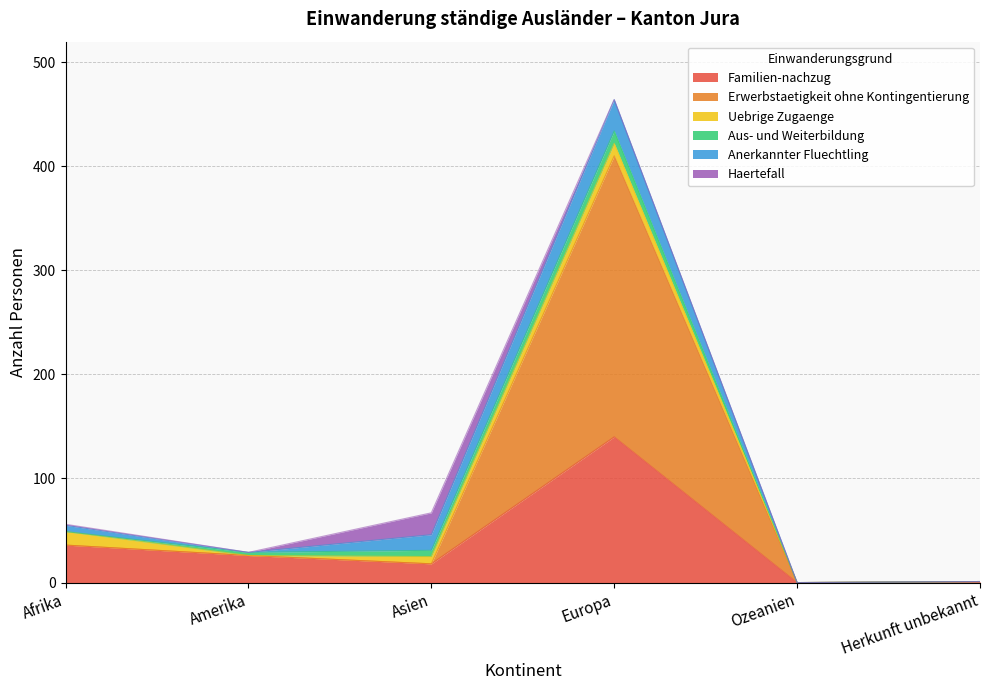

Which label corresponds to the largest value in the chart?

Europa